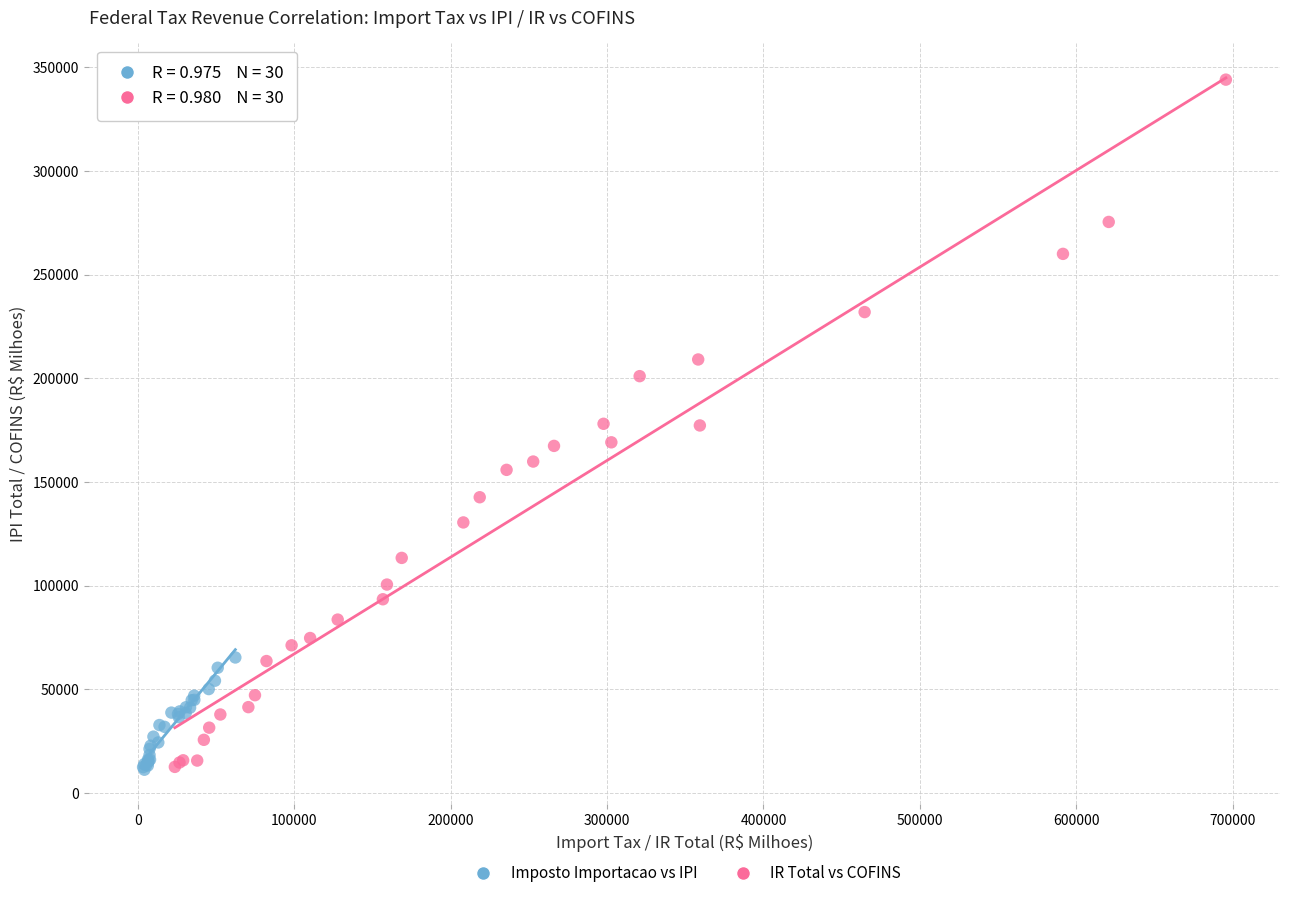

Which series has the widest spread of Y values?

IR Total vs COFINS